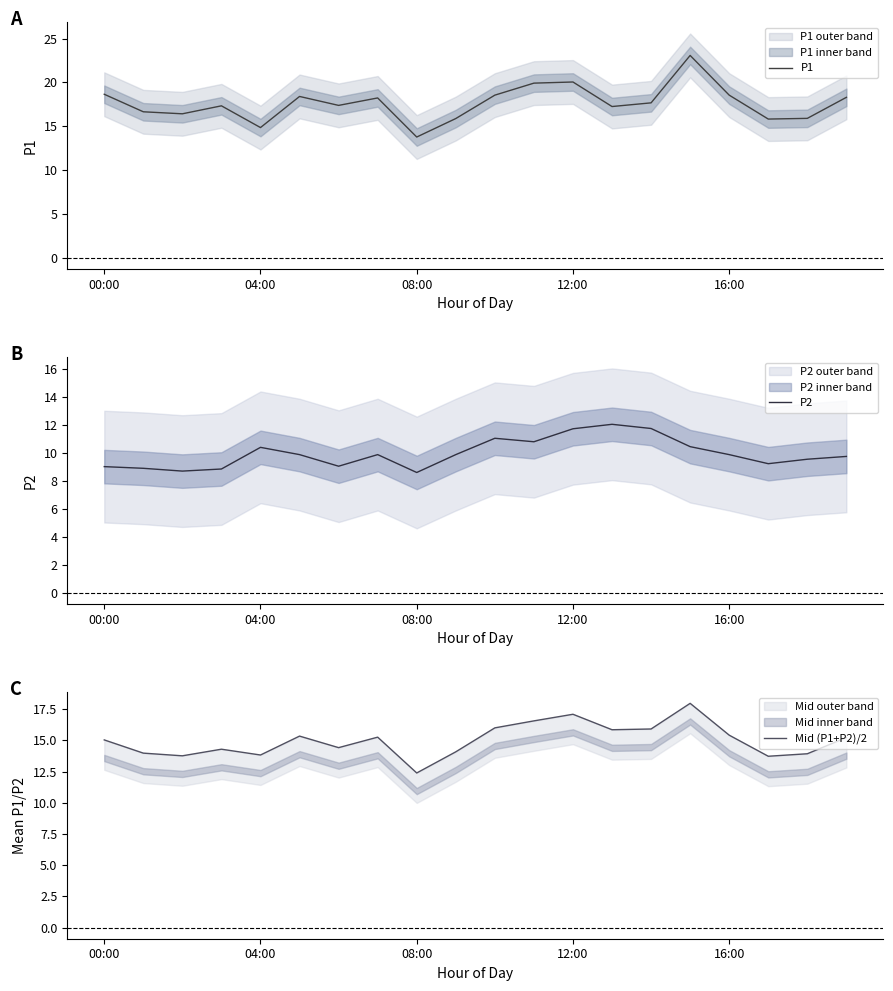

True or false: P2 and P1 cross at least once.

False